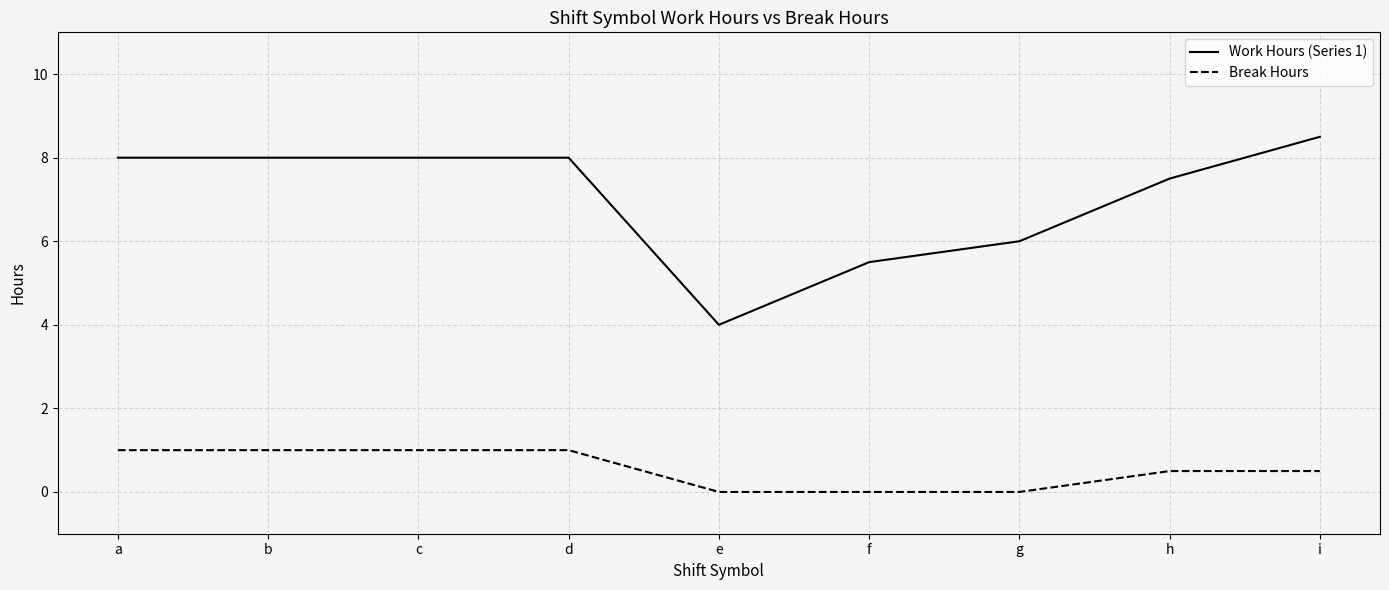

Does the chart have visible grid lines?

Yes